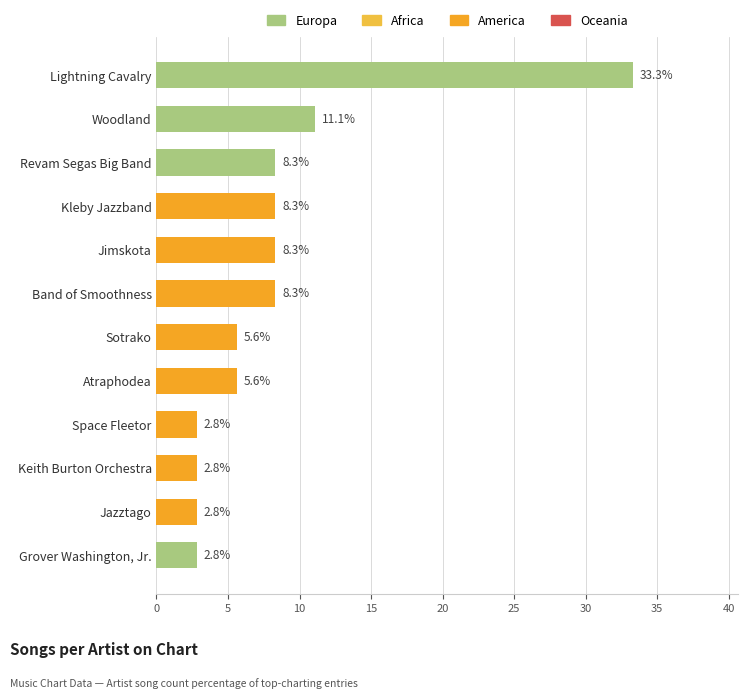

Reading top to bottom, transcribe all the data shown in this chart.

33.3	11.1	8.3	8.3	8.3	8.3	5.6	5.6	2.8	2.8	2.8	2.8